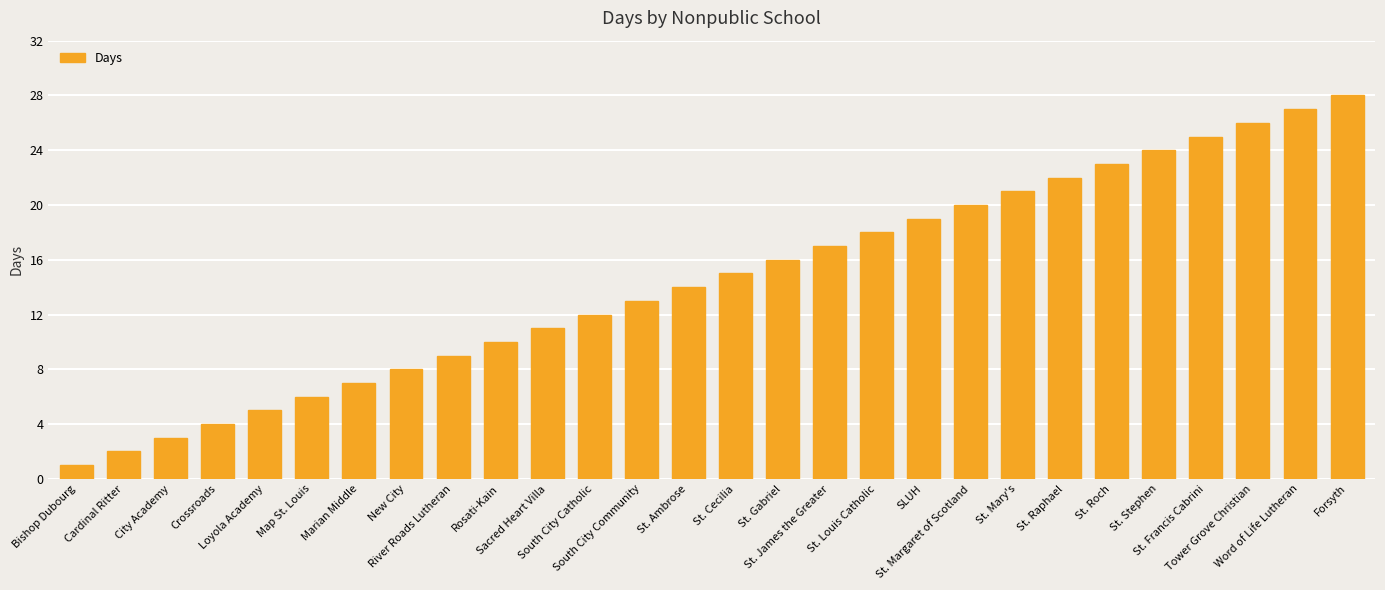

What is the ratio of the value at St. Stephen to the value at St. James the Greater?

1.4